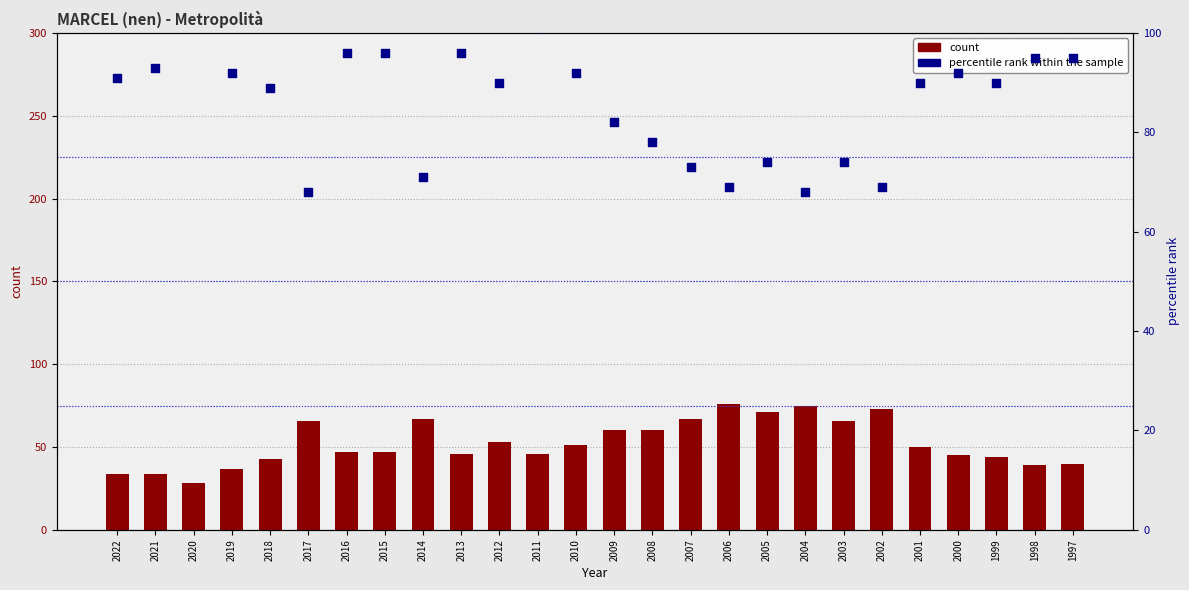

Which series has the largest Y range (max minus min)?

count